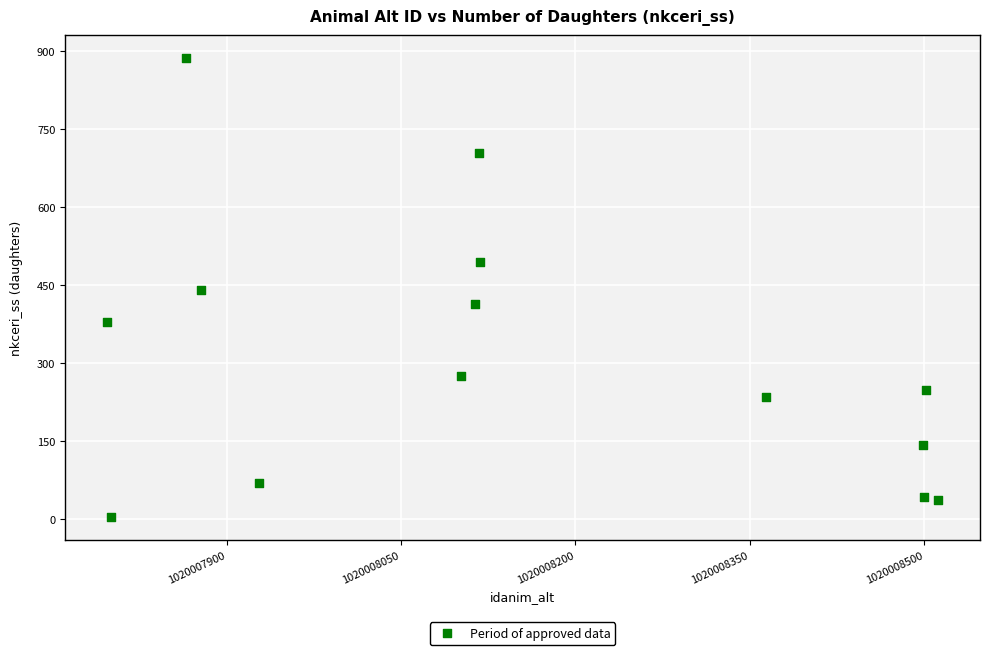

What is the range of X values (max minus min)?

715